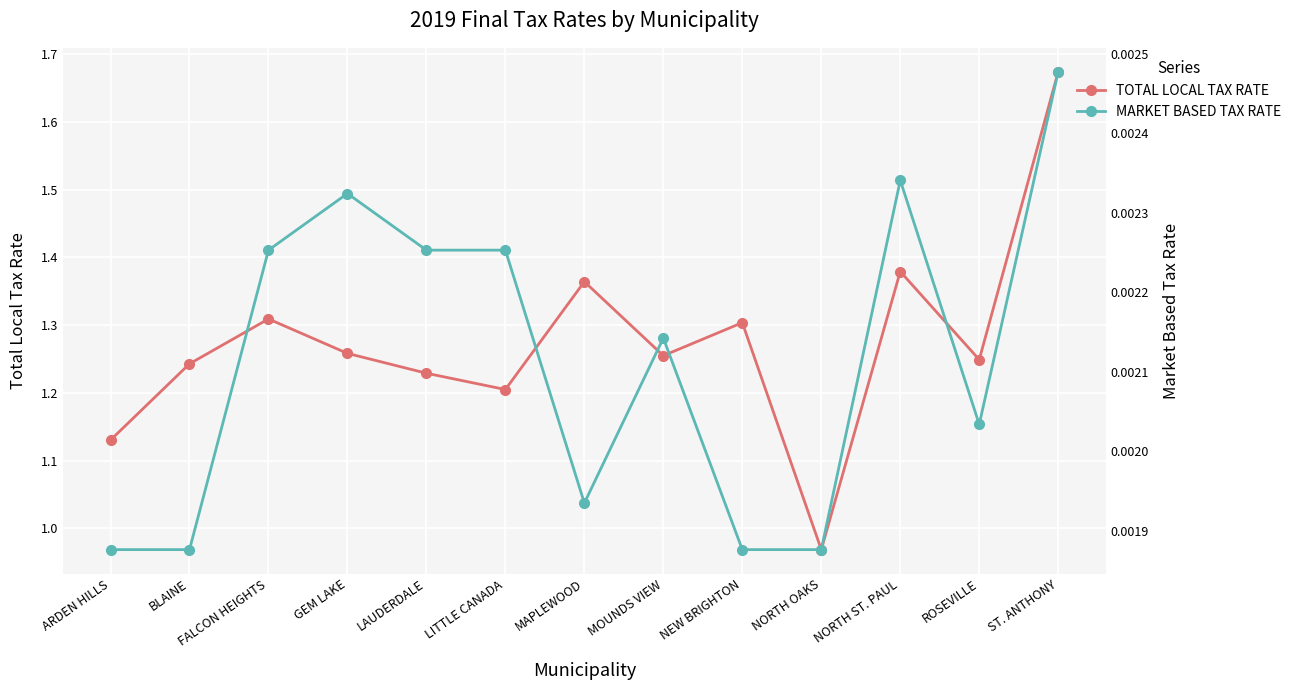

At which category does the chart reach its minimum across all series?

ARDEN HILLS